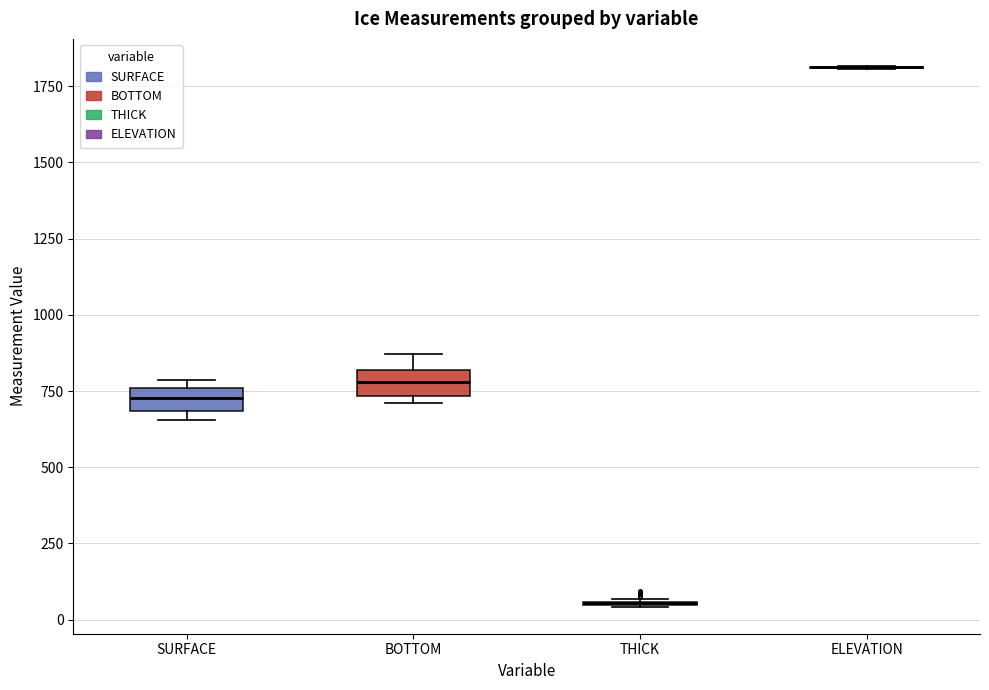

Reading left to right, read every box against the y-axis: the position of its median line, the range the box covers, and the ends of its whiskers. The values are not printed on the chart, so give them approximately, as read against the axis.

SURFACE: median 750 (inside the box), box 700 to 750, whiskers 650 to 800
BOTTOM: median 800 (inside the box), box 750 to 800, whiskers 700 to 850
THICK: box collapsed to a line at 50, whiskers 50 to 50
ELEVATION: box collapsed to a line at 1800, whiskers 1800 to 1800